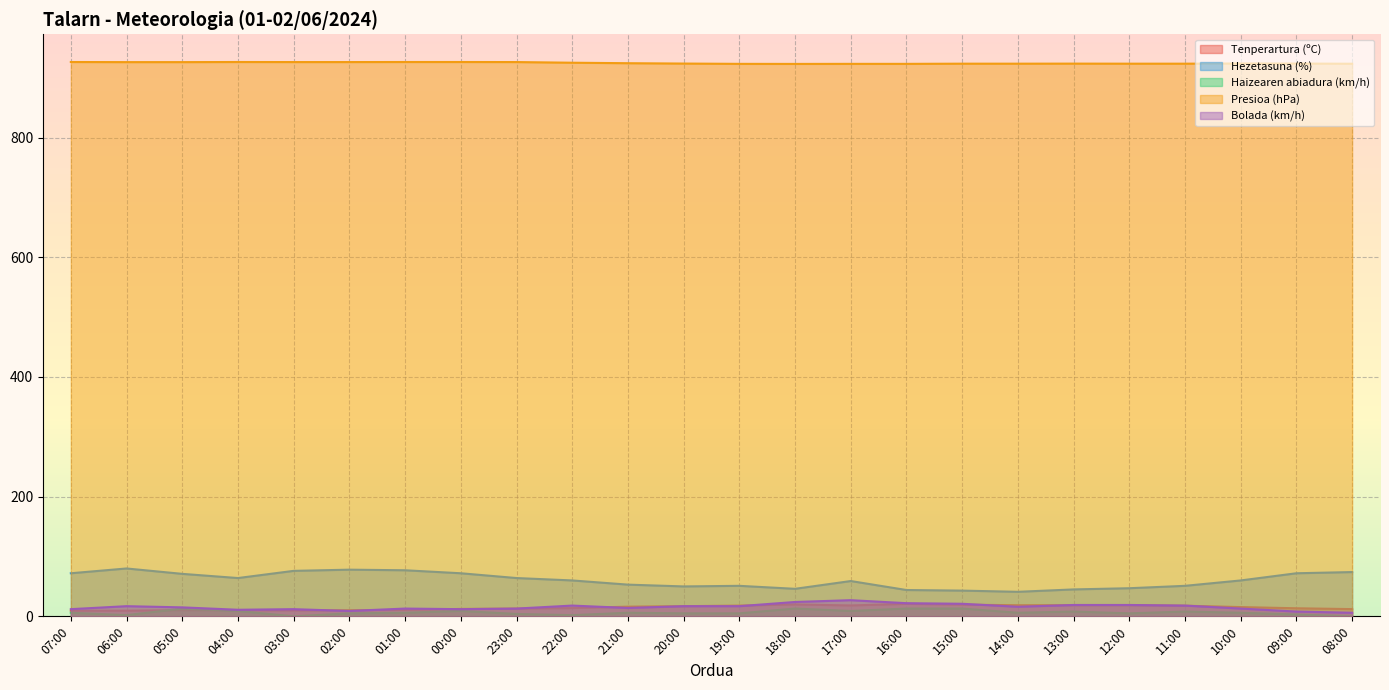

What is the total value across all series at 18:00?

1026.0